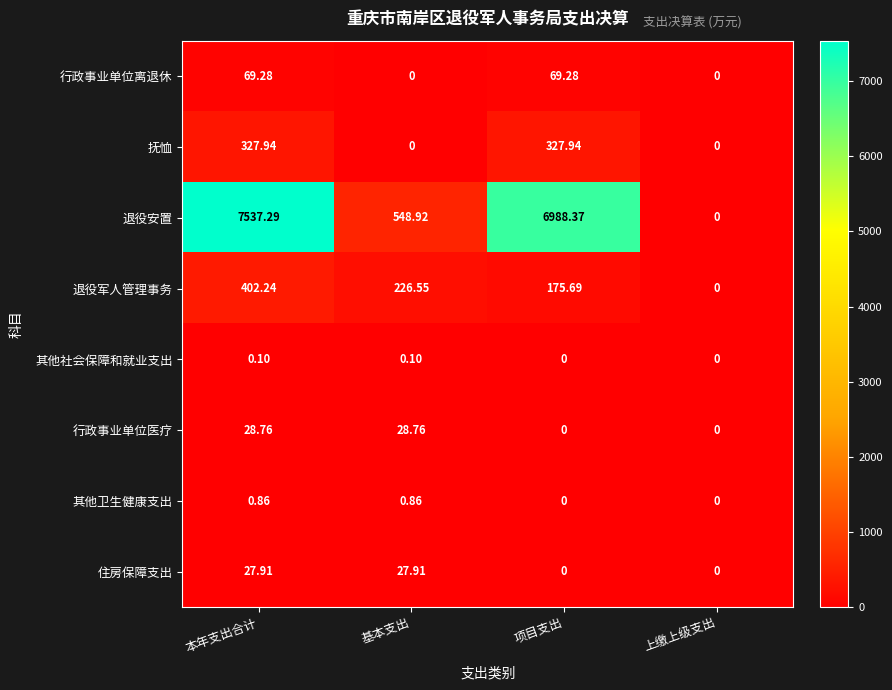

How many data points does each series have?

4